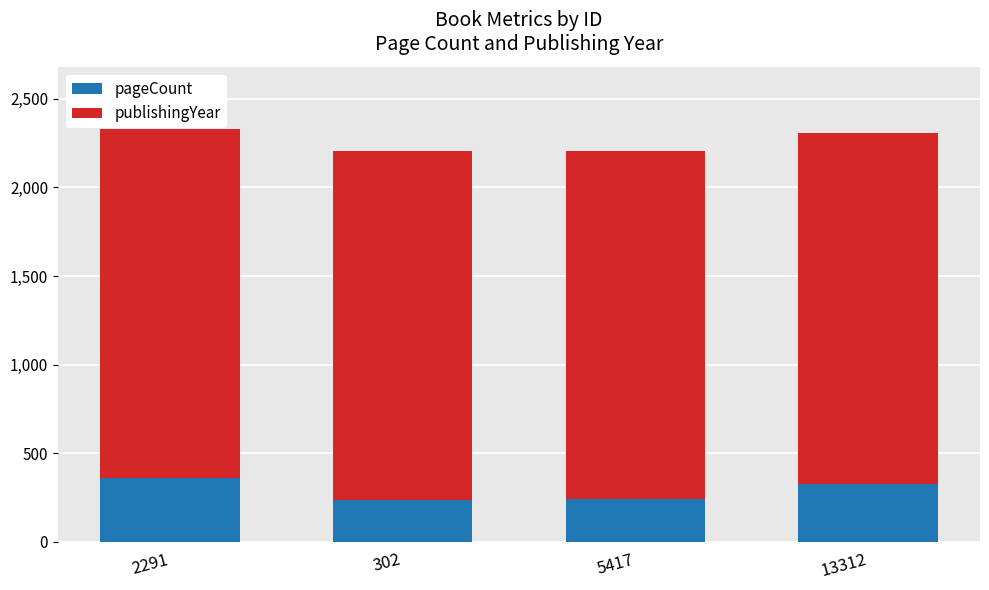

True or false: pageCount has a value of 363 at 2291.

True